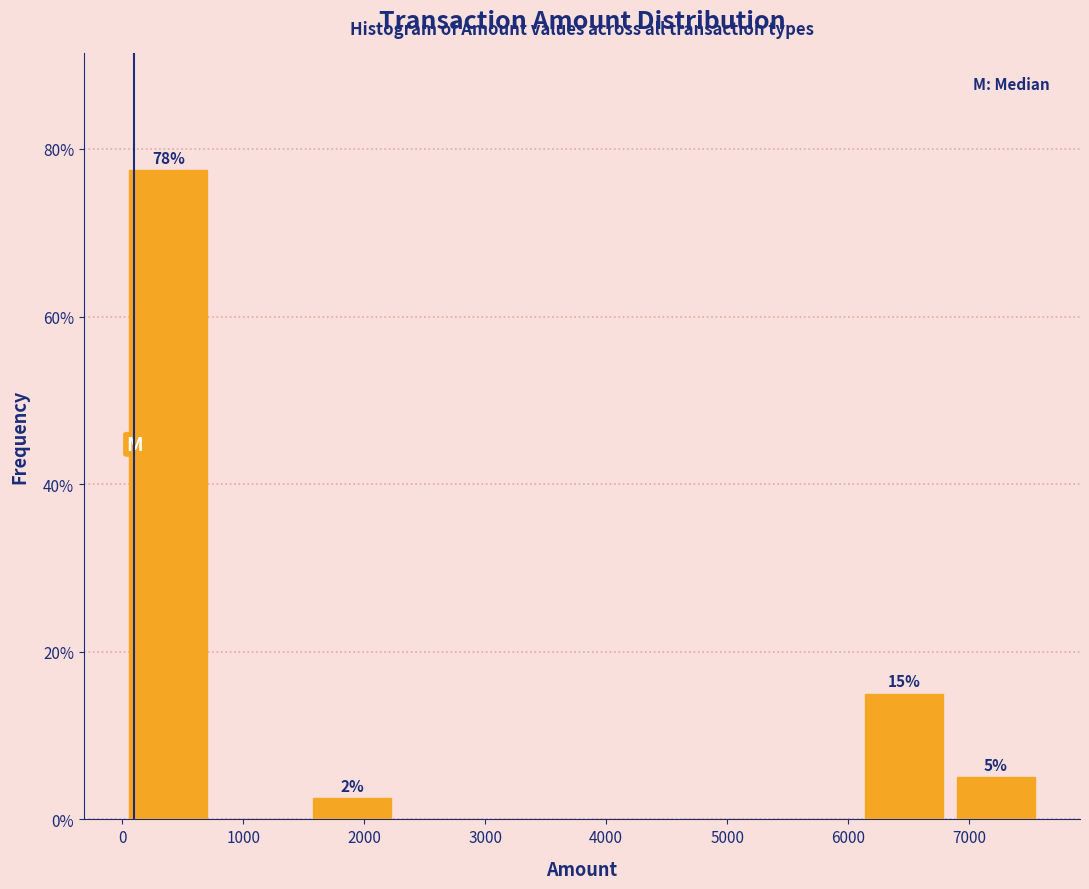

Over which range of the x-axis is the bar tallest?

0 to 760